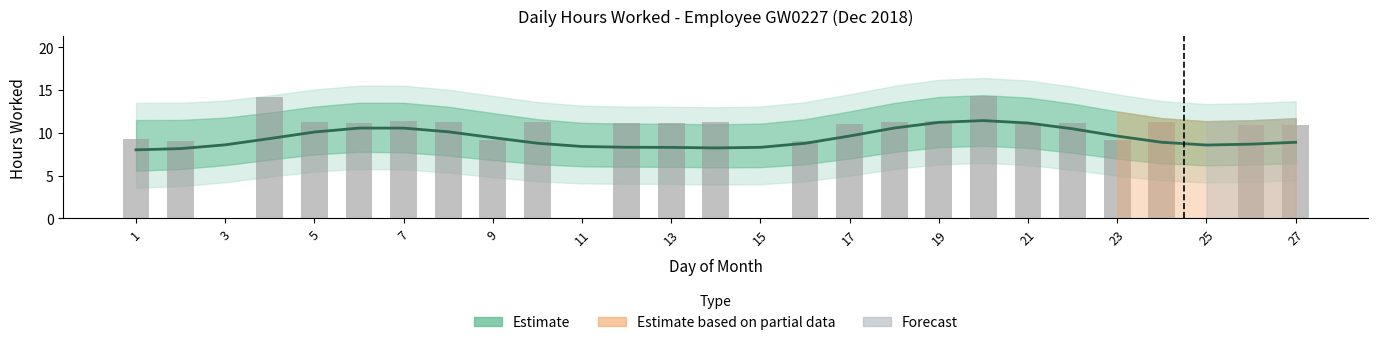

Reading left to right, list all the values displayed in this chart.

9.2	9.0	0.0	14.2	11.3	11.2	11.3	11.2	9.2	11.2	0.0	11.1	11.2	11.3	0.0	9.0	11.0	11.3	11.3	14.3	11.1	11.1	9.2	11.3	0.0	11.0	10.9